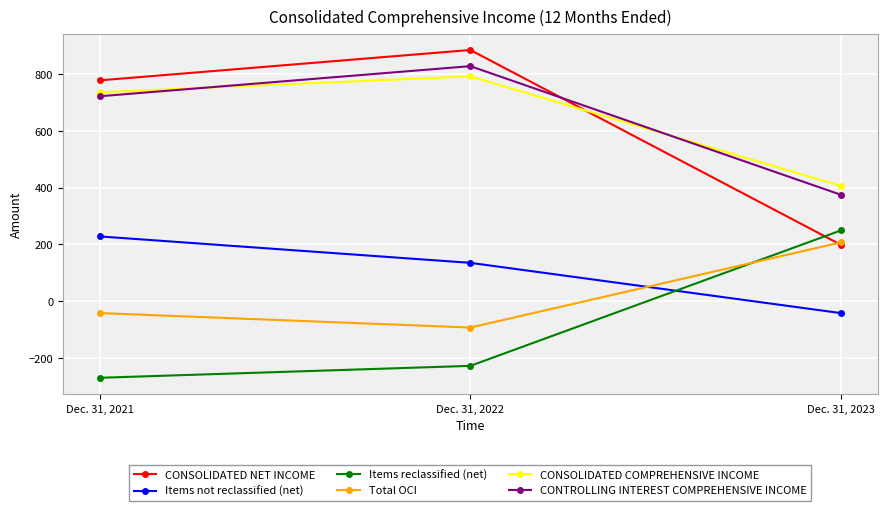

What are all the series names shown in the legend?

CONSOLIDATED NET INCOME, Items not reclassified (net), Items reclassified (net), Total OCI, CONSOLIDATED COMPREHENSIVE INCOME, CONTROLLING INTEREST COMPREHENSIVE INCOME